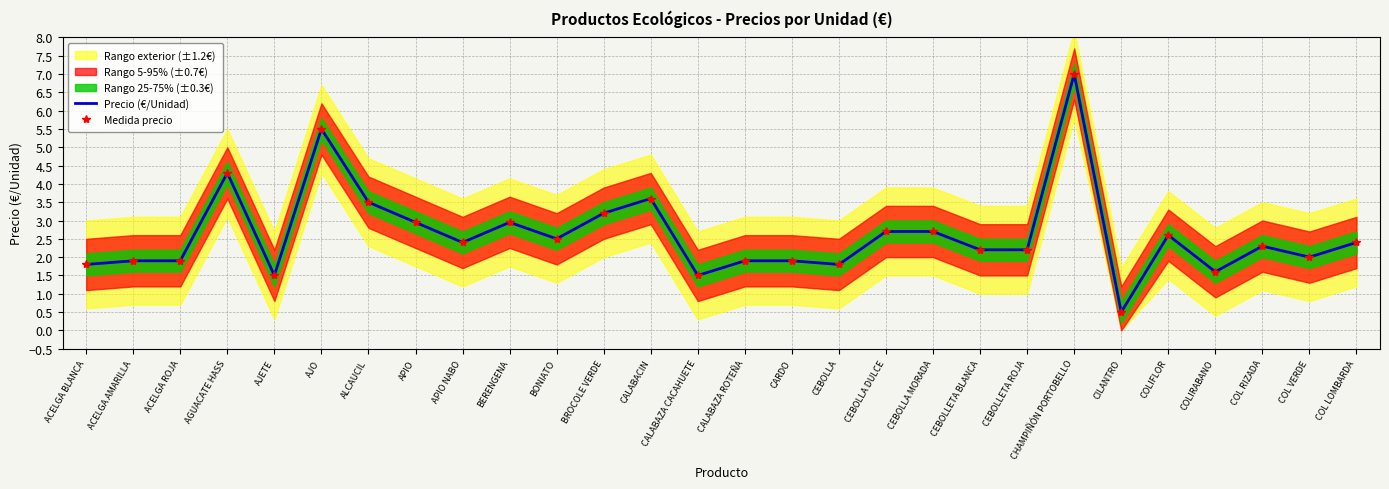

What is the greatest value displayed?

7.0